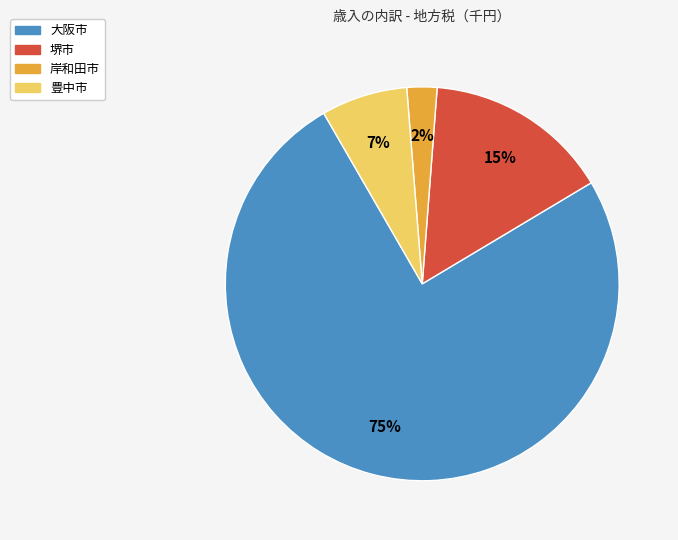

To the nearest percent, what is the average slice percentage?

25%